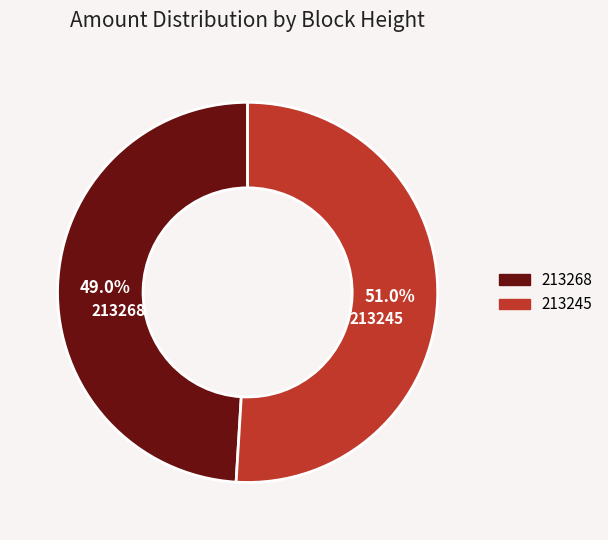

To the nearest percent, what is the combined percentage of 213268 and 213245?

100%